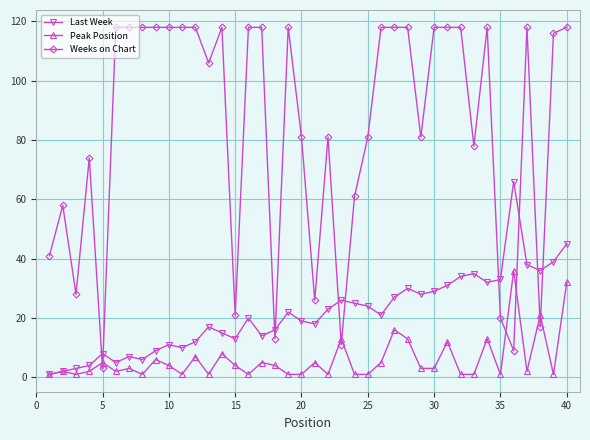

True or false: Weeks on Chart has more than 1 interior local peaks.

True